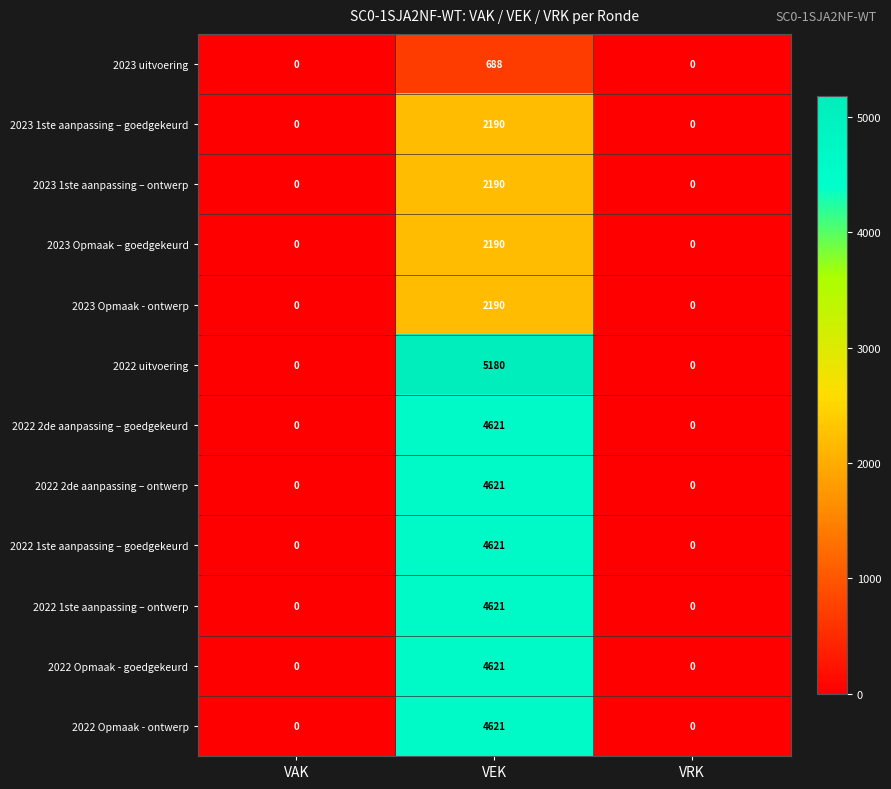

Which category has the highest value in the 2022 1ste aanpassing – ontwerp series?

VEK